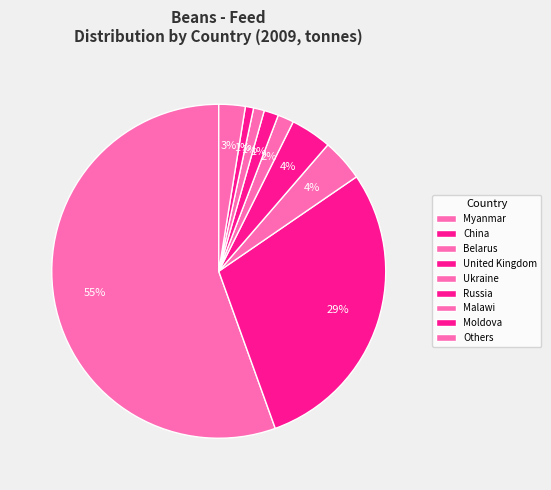

How many segments does this pie chart have?

9